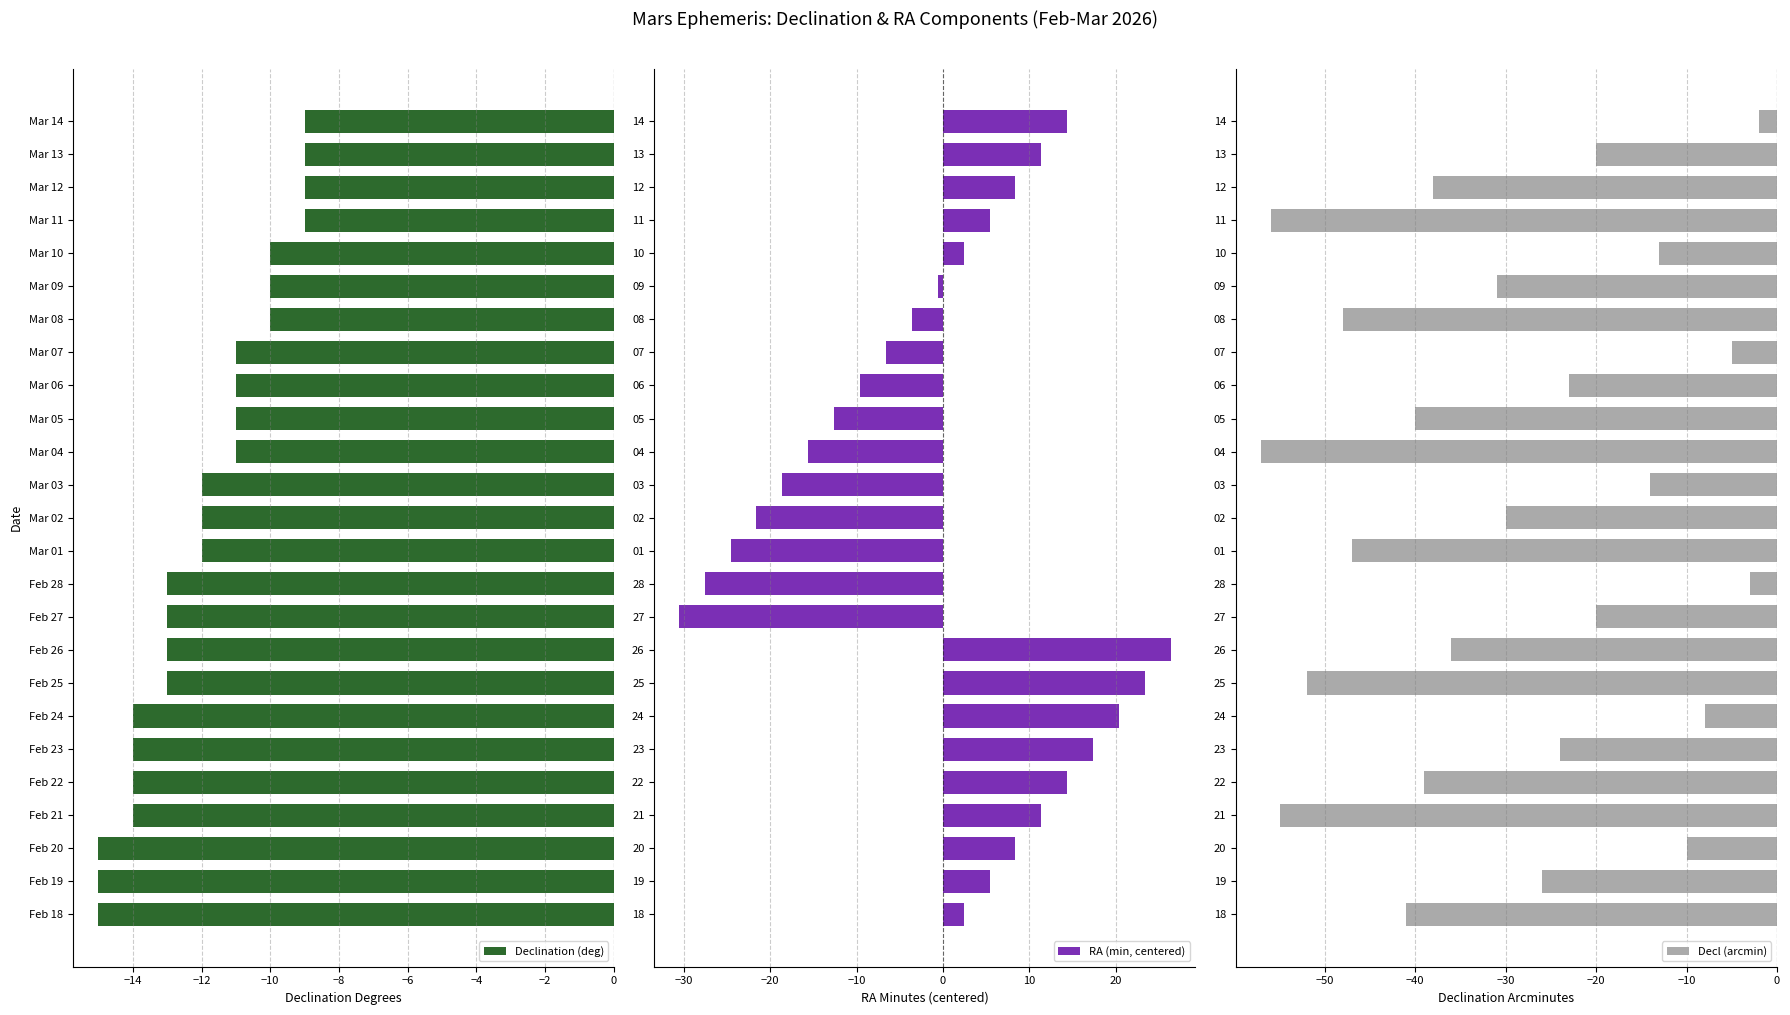

Reading left to right, list all the values displayed in this chart.

Declination (deg): -15.0	-15.0	-15.0	-14.0	-14.0	-14.0	-14.0	-13.0	-13.0	-13.0	-13.0	-12.0	-12.0	-12.0	-11.0	-11.0	-11.0	-11.0	-10.0	-10.0	-10.0	-9.0	-9.0	-9.0	-9.0
RA (min, centered): 2.4	5.4	8.4	11.4	14.4	17.4	20.4	23.4	26.4	-30.6	-27.6	-24.6	-21.6	-18.6	-15.6	-12.6	-9.6	-6.6	-3.6	-0.6	2.4	5.4	8.4	11.4	14.4
Decl (arcmin): -41.0	-26.0	-10.0	-55.0	-39.0	-24.0	-8.0	-52.0	-36.0	-20.0	-3.0	-47.0	-30.0	-14.0	-57.0	-40.0	-23.0	-5.0	-48.0	-31.0	-13.0	-56.0	-38.0	-20.0	-2.0